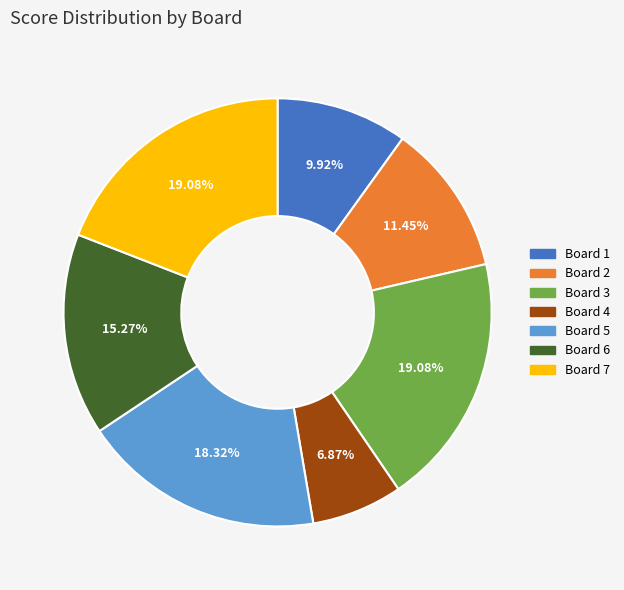

Is it true that Board 3 is 19% of the pie?

True